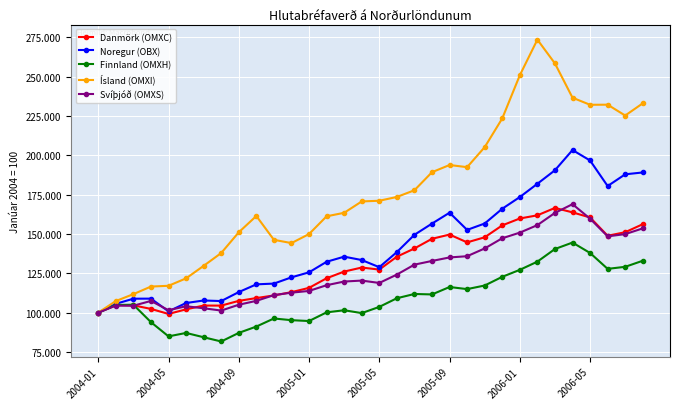

Which series has the largest total across all categories?

Ísland (OMXI)